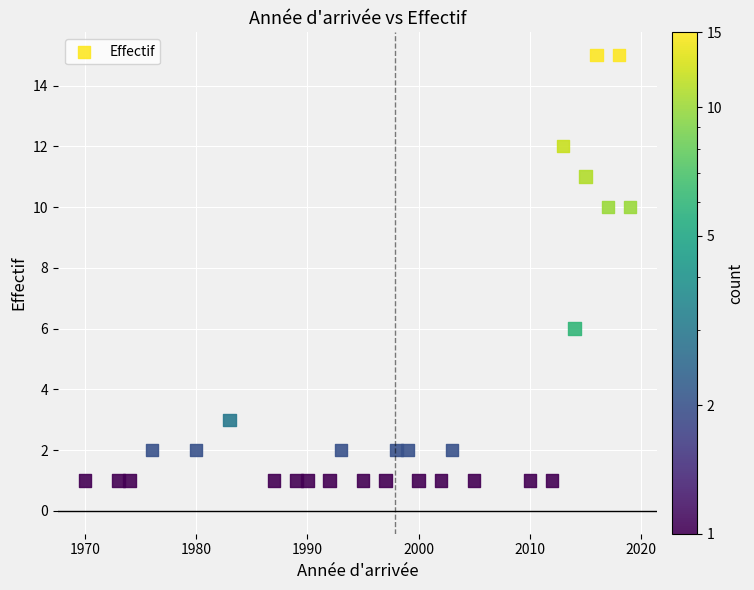

What is the range of X values (max minus min)?

49